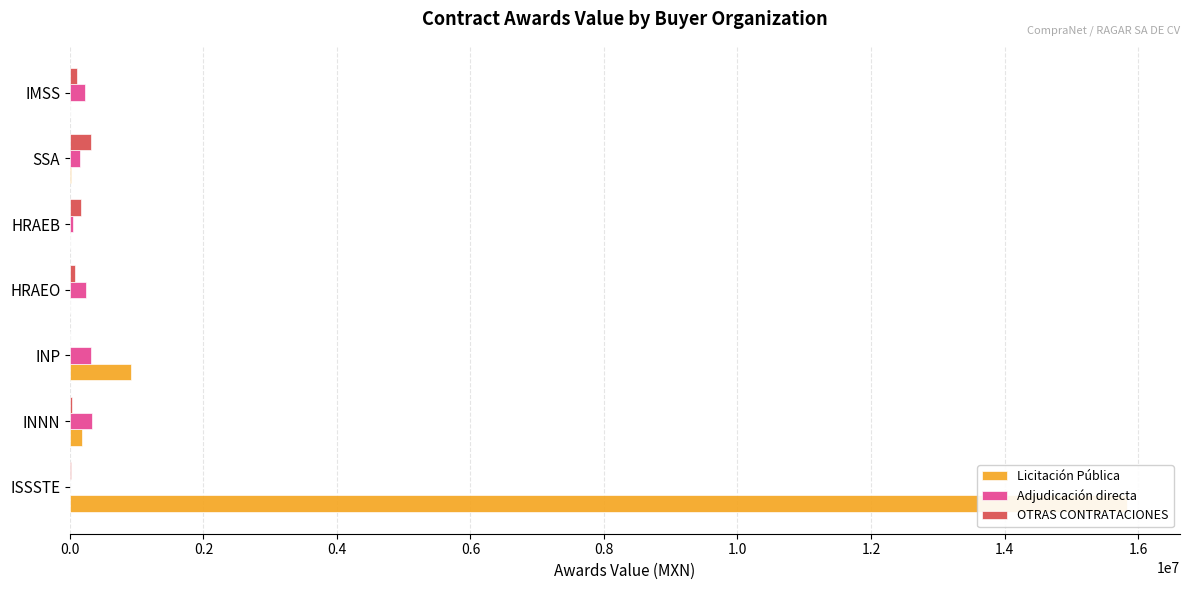

How many values in the Licitación Pública series exceed 16158?

4